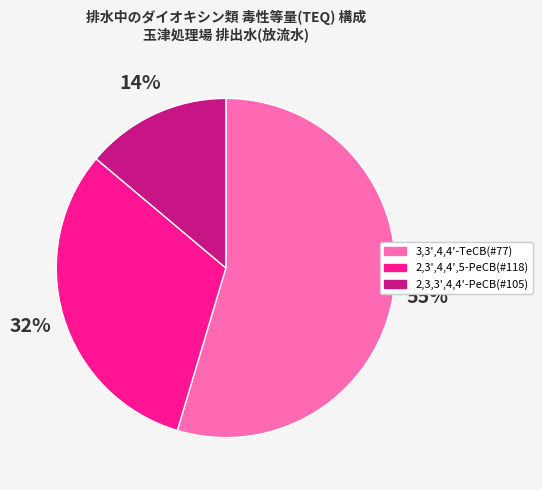

To the nearest percent, what portion does 2,3,3',4,4'-PeCB(#105) represent?

14%